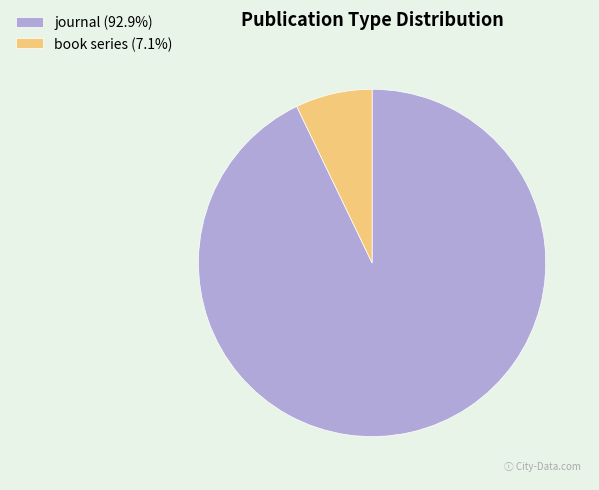

Rank the categories by value from lowest to highest.

book series, journal